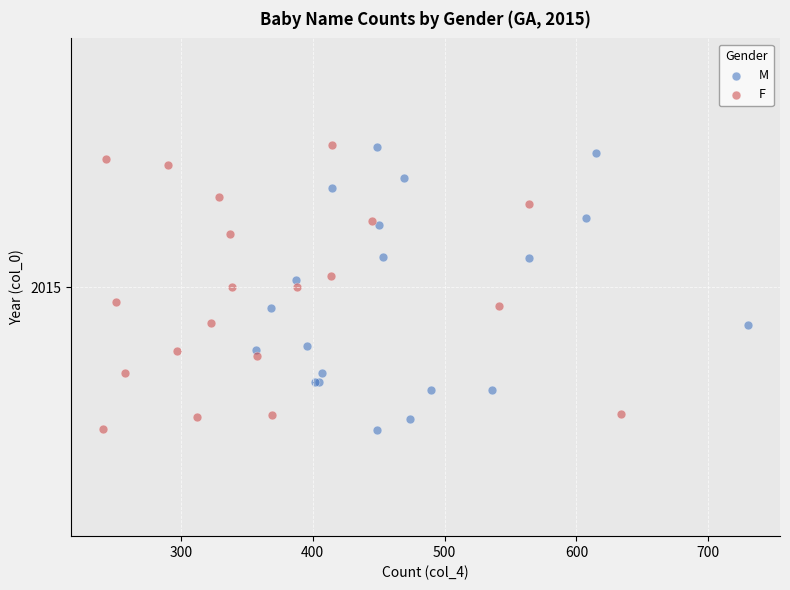

What are all the series names shown in the legend?

M, F